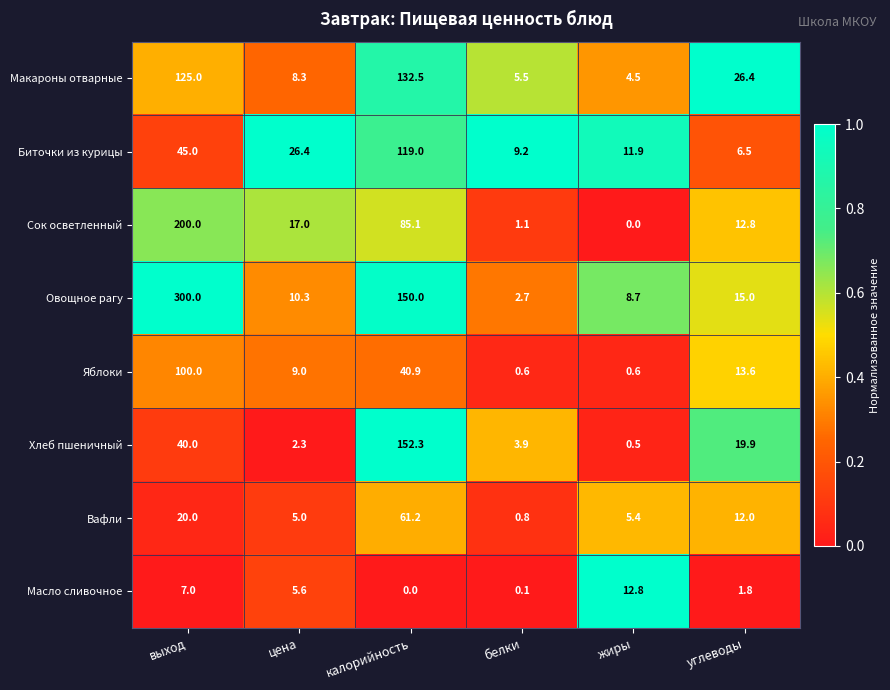

What is the sum of the Хлеб пшеничный values at жиры and калорийность?

152.8